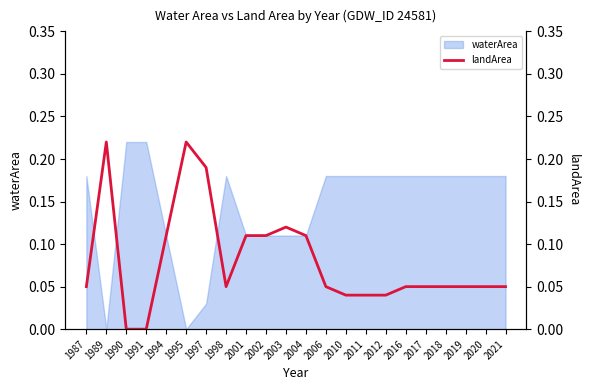

True or false: waterArea has a value of 0.2 at 2002.

False